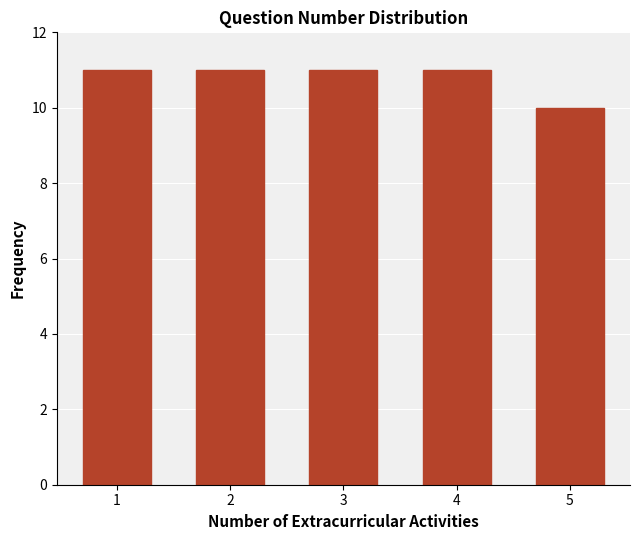

Reading left to right, what are all the values shown in this chart?

11	11	11	11	10